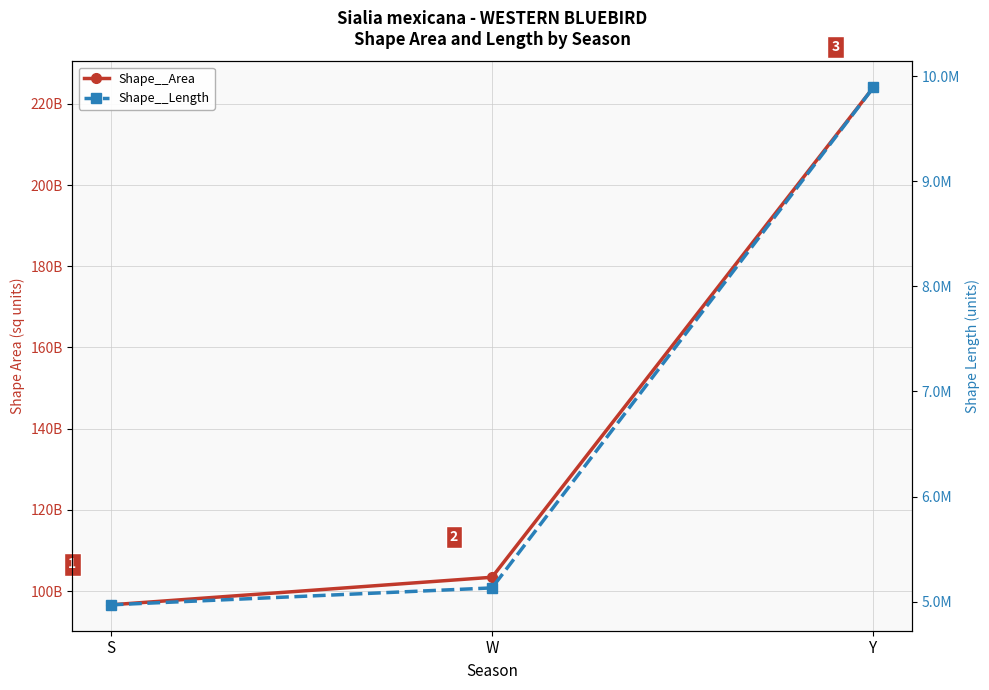

True or false: Shape__Area has a value of 138252820468.8 at Y.

False